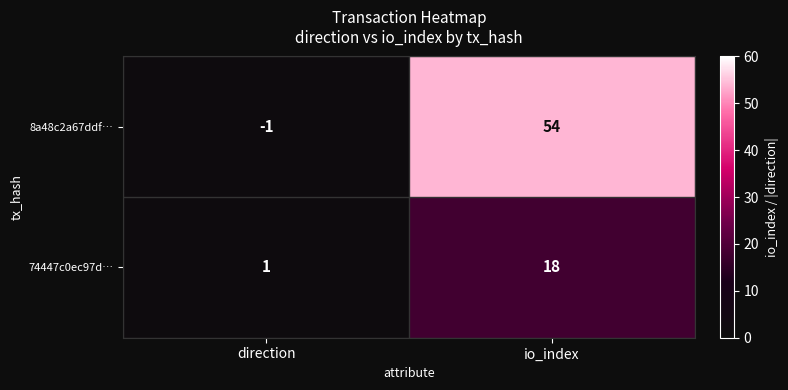

Reading right to left, what are all the values shown in this chart?

8a48c2a67ddf…: 54	-1
74447c0ec97d…: 18	1